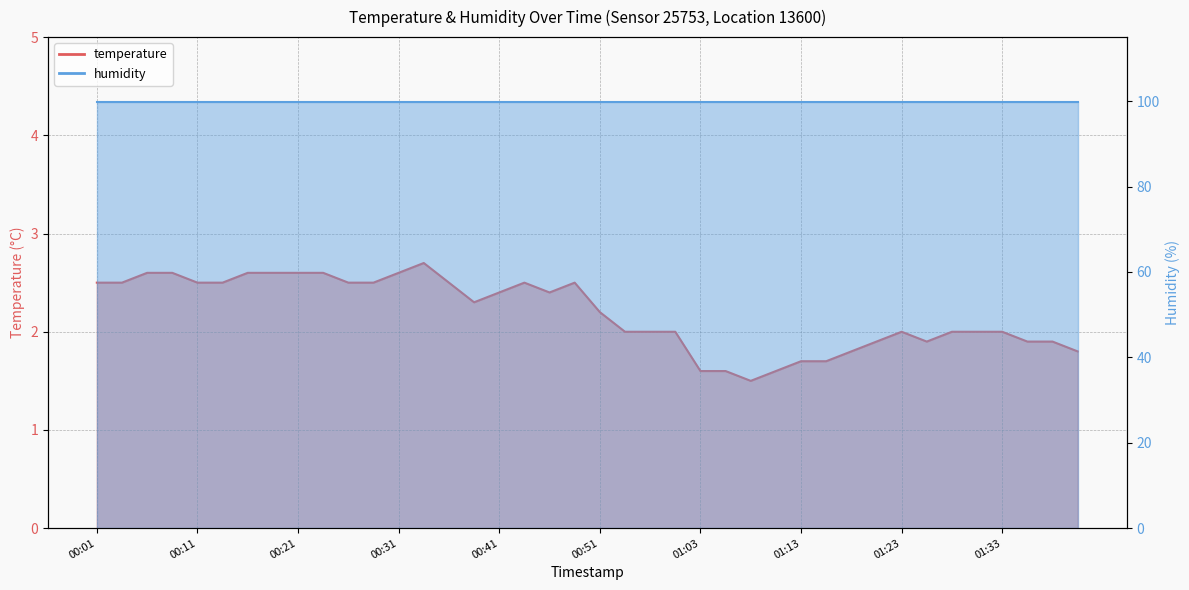

Which category has the highest value across all series?

00:33